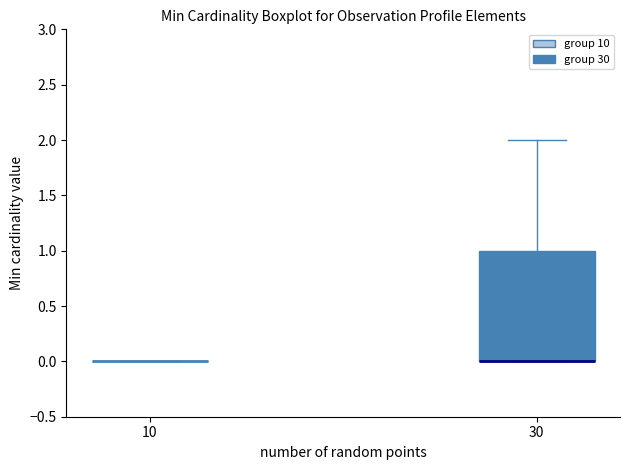

Reading left to right, transcribe this box plot: for each box, give where its median line is, the range the box spans, and where its two whiskers end, as read against the y-axis. The values are not printed on the chart, so give them approximately, as read against the axis.

10: box collapsed to a line at 0, whiskers 0 to 0
30: median 0 (drawn on the box's lower edge), box 0 to 1, whiskers 0 to 2